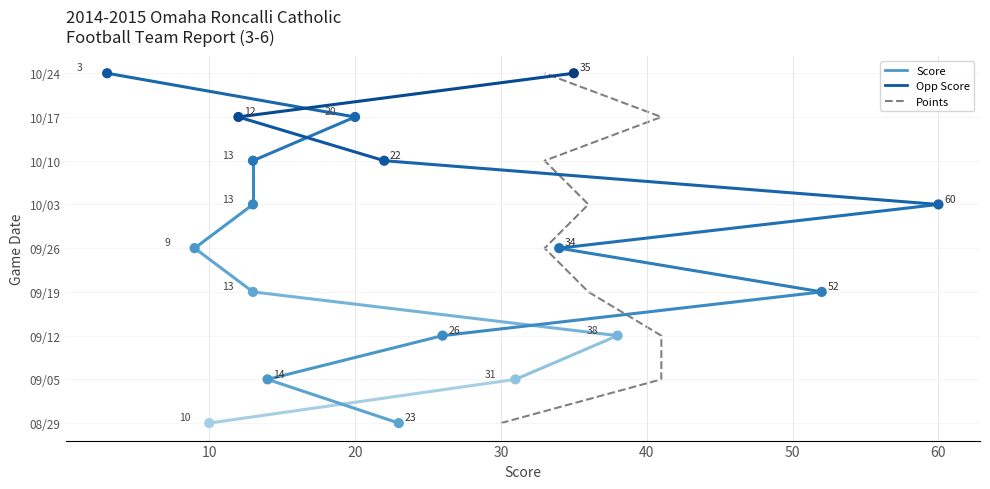

Which series reaches the minimum Y coordinate?

Points